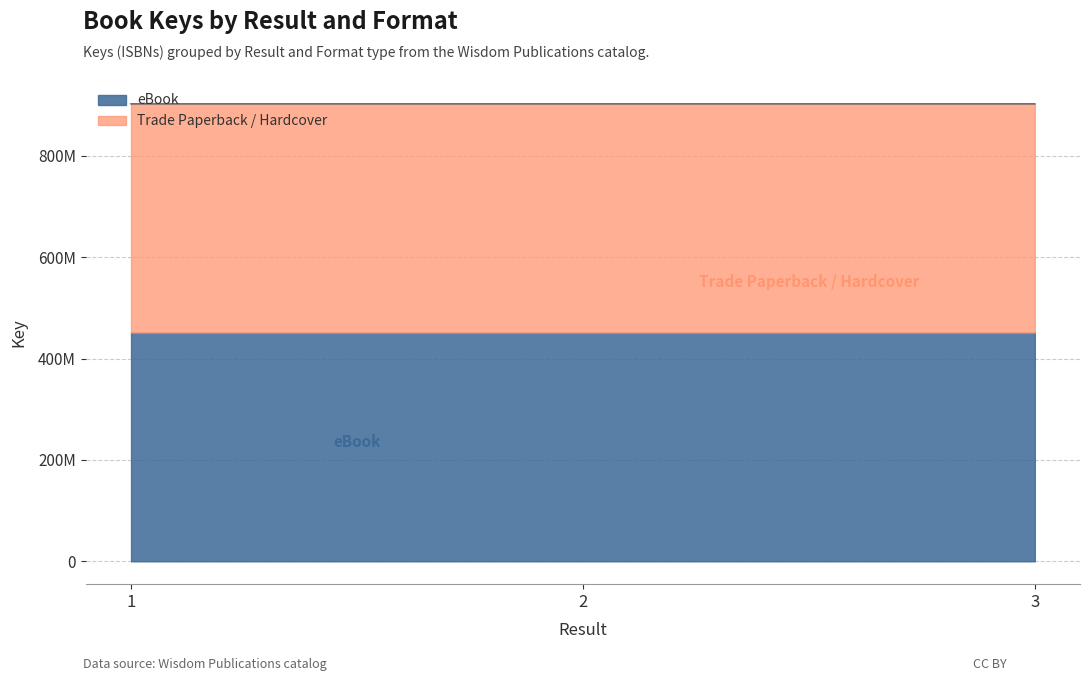

What is the average value of the eBook series?

451425575